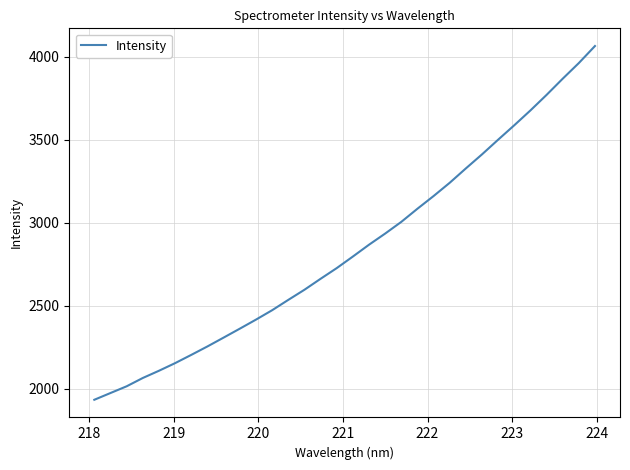

What is the difference between the maximum and second lowest values?

2089.4